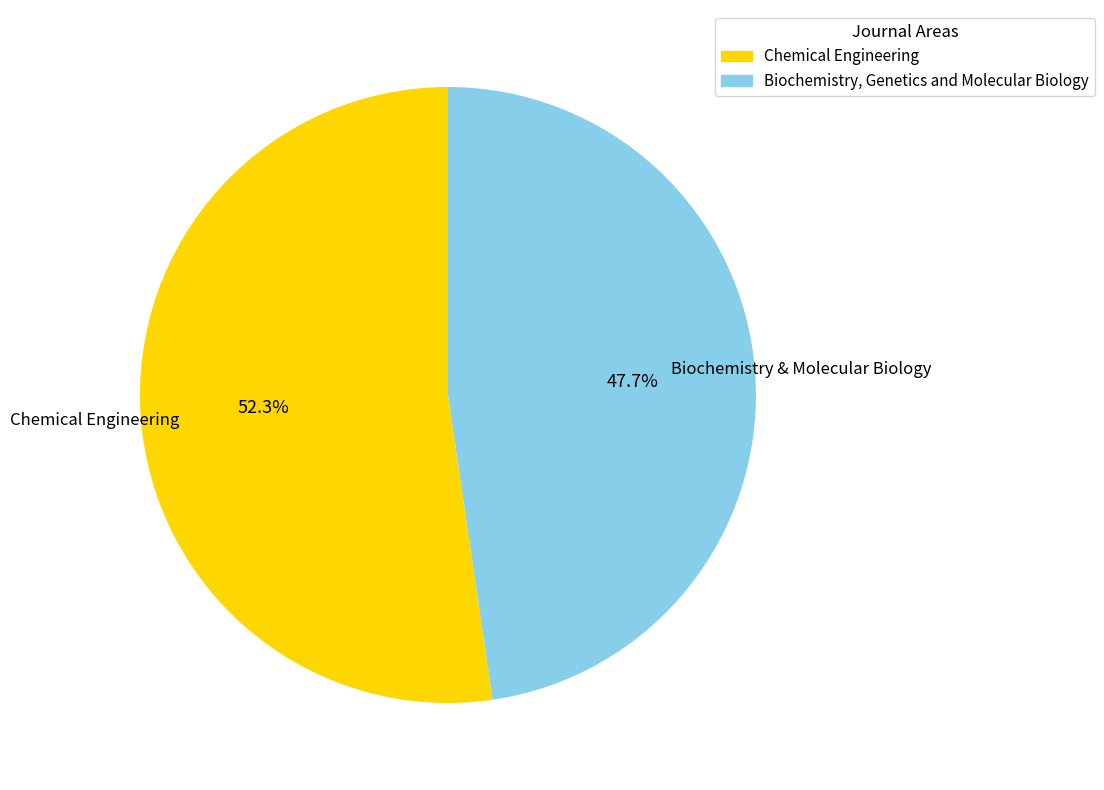

What is the smallest slice in the pie chart?

Biochemistry, Genetics and Molecular Biology